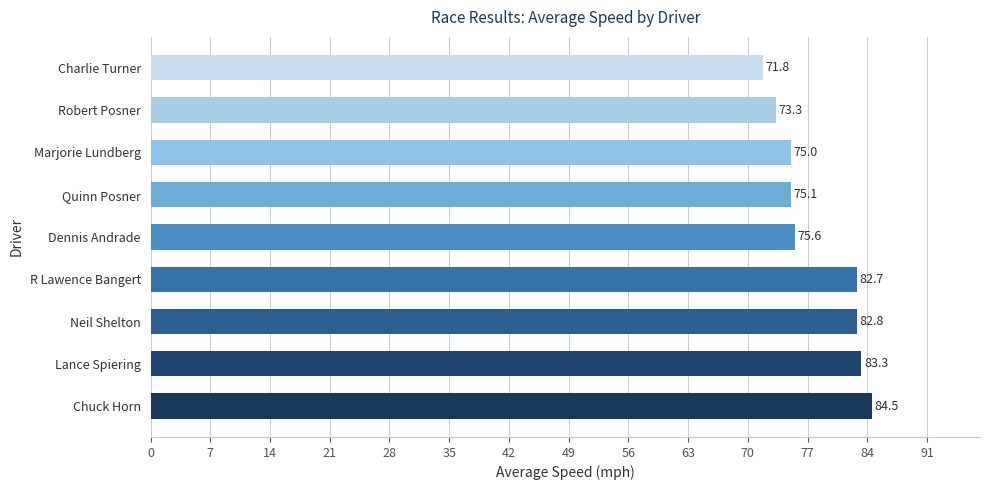

The value at Quinn Posner is 112.5. True or false?

False